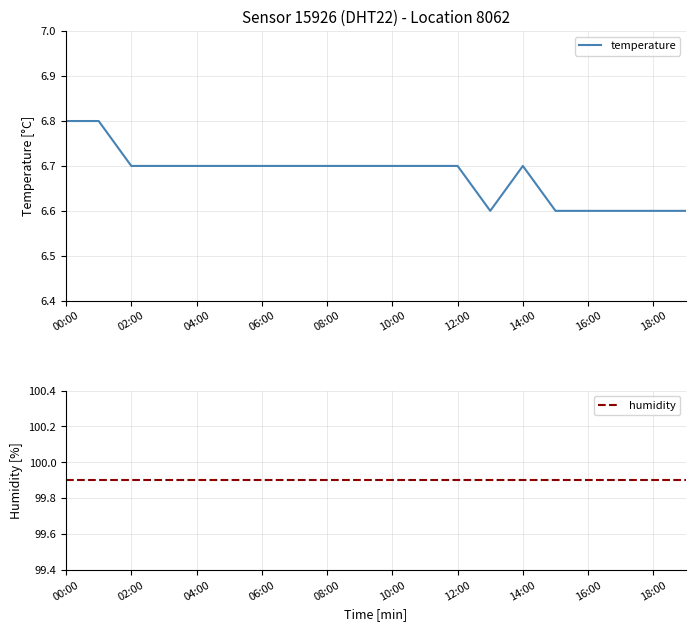

True or false: humidity and temperature intersect in this chart.

False